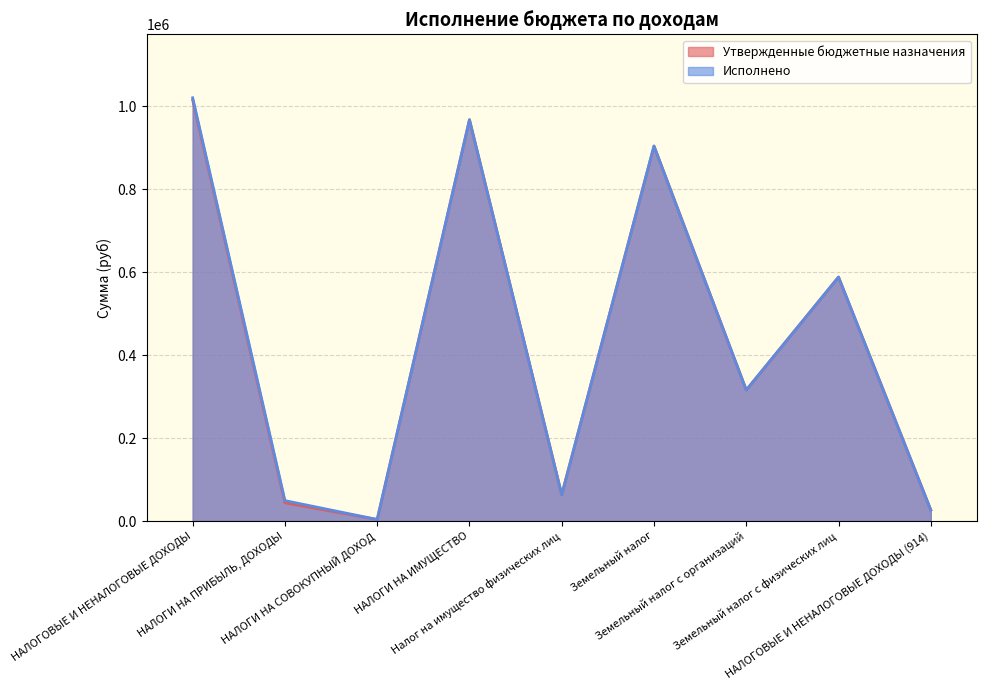

How many values in the Исполнено series are below 315974?

4